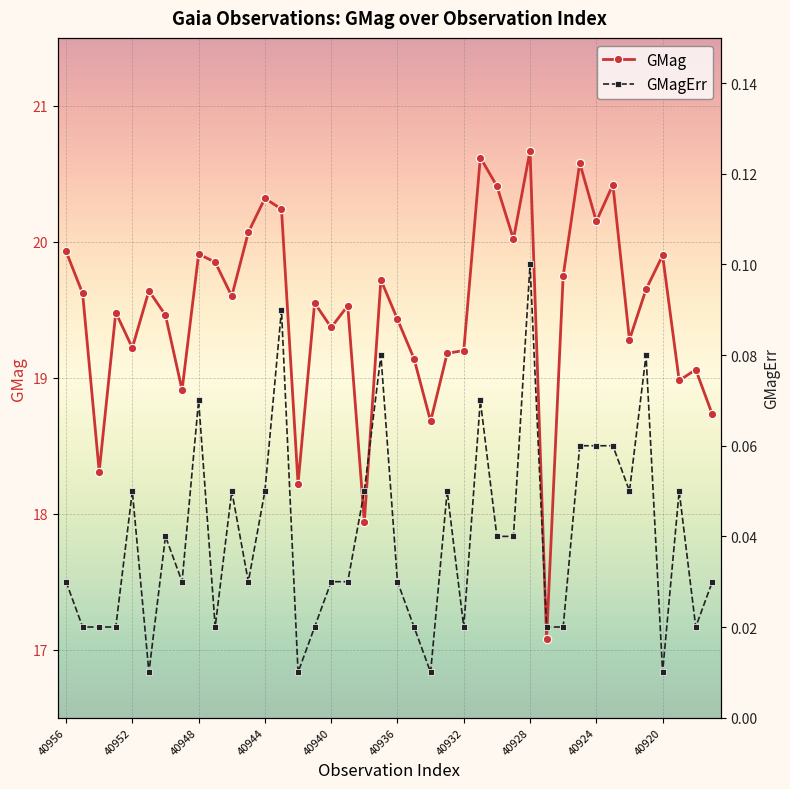

True or false: GMag has more than 0 interior local peaks.

True